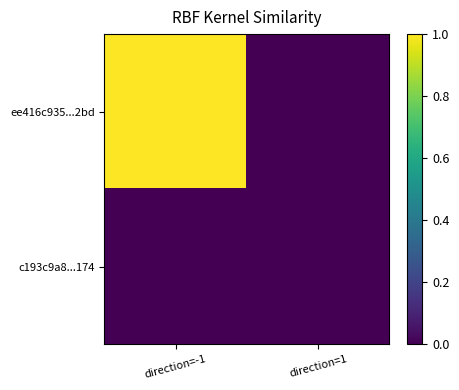

Rank the series by their maximum value, from highest to lowest.

ee416c935...2bd, c193c9a8...174